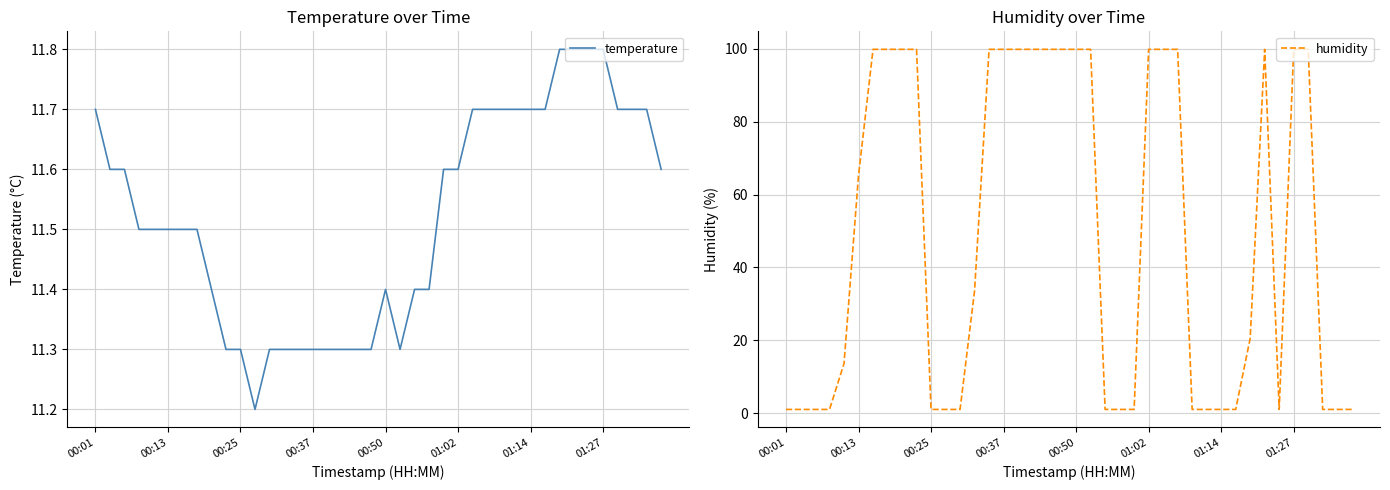

What is the approximate value of humidity at 01:27?

99.9